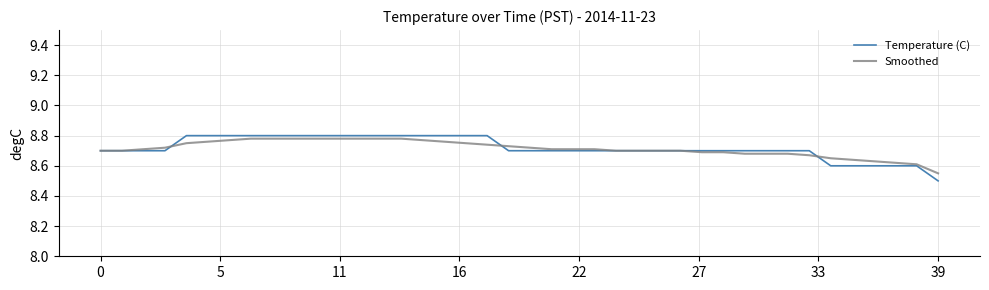

What is the difference between the maximum and second lowest values in the Temperature (C) series?

0.2